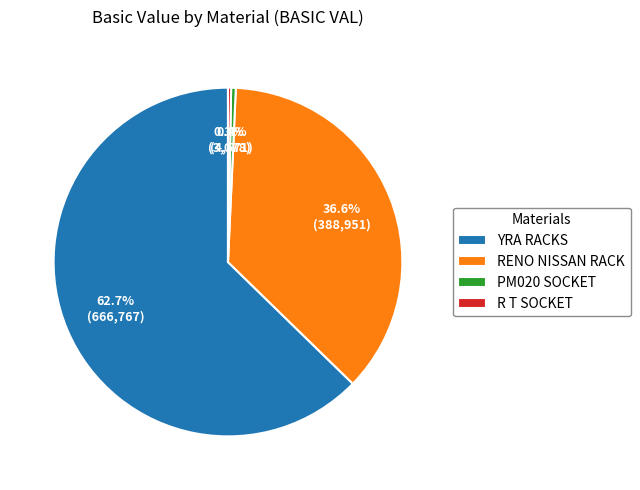

Which category has the biggest portion of the pie?

YRA RACKS